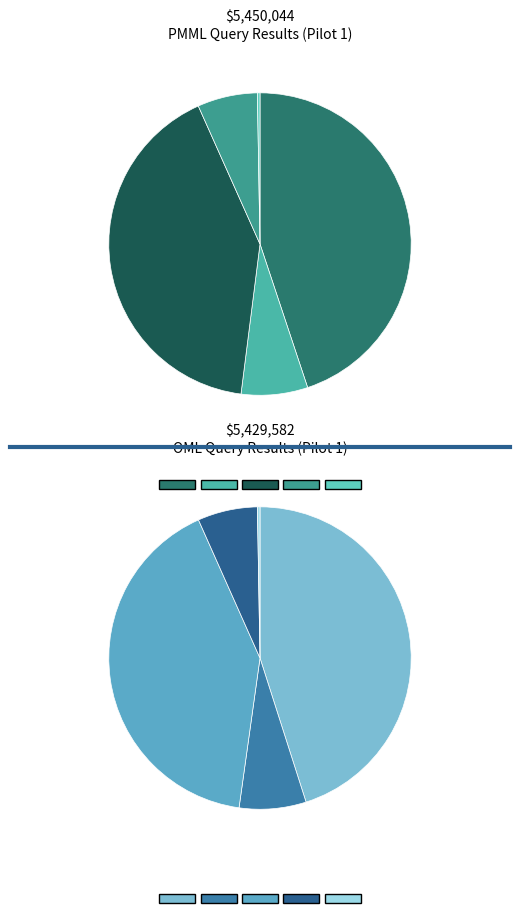

What portion of the pie excludes 005-SINGLE MESH TERM + immune?

99.7%